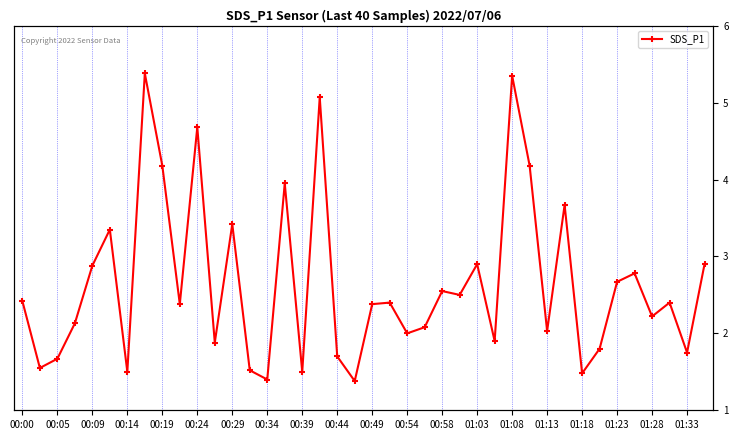

Does the chart have visible grid lines?

Yes